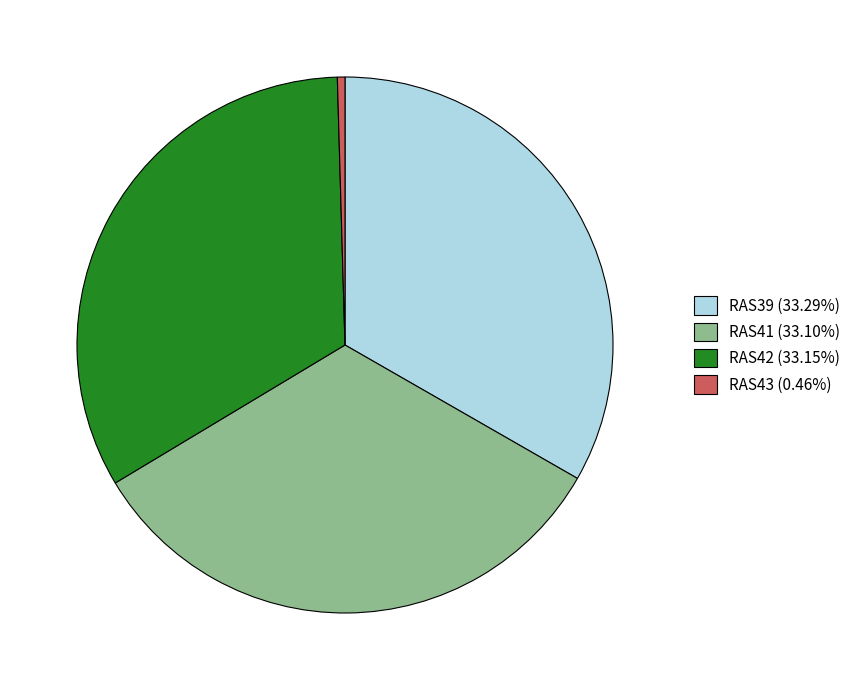

What is the ratio of the value at RAS39 (33.29%) to the value at RAS42 (33.15%)?

1.0